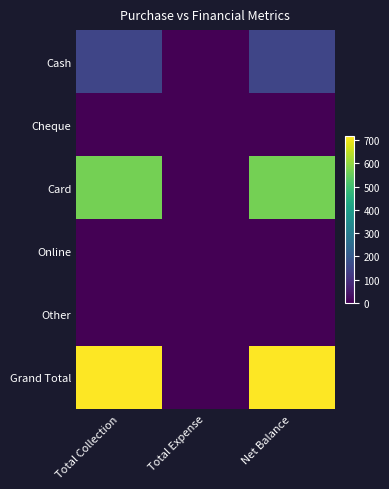

Between Total Expense and Net Balance, which series saw the biggest shift?

Grand Total